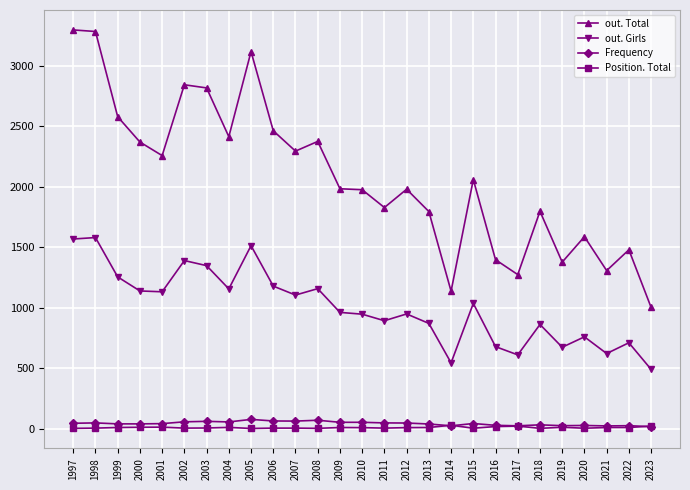

Where does the out. Total series first go above 1982?

1997